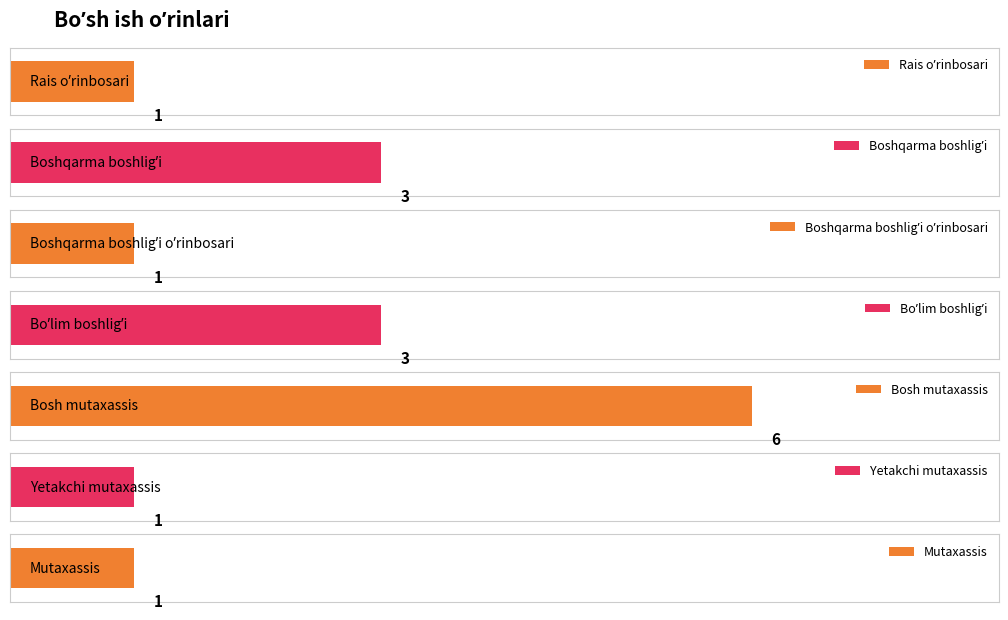

What is the label of the 3rd bar from the left?

Boshqarma boshligʼi oʼrinbosari